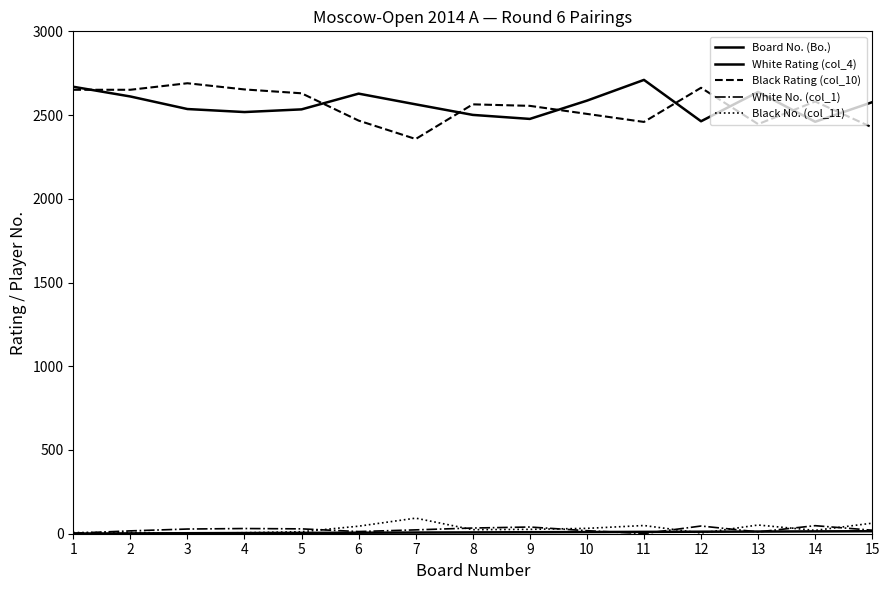

Reading right to left, what are all the values shown in this chart?

Board No. (Bo.): 15	14	13	12	11	10	9	8	7	6	5	4	3	2	1
White Rating (col_4): 2577	2460	2638	2463	2710	2586	2477	2501	2564	2628	2534	2518	2536	2611	2669
Black Rating (col_10): 2426	2581	2446	2663	2459	2507	2555	2564	2357	2467	2630	2653	2690	2651	2651
White No. (col_1): 21	48	11	46	1	18	40	34	23	13	29	31	28	17	3
Black No. (col_11): 63	20	52	4	49	32	26	24	93	45	12	6	2	8	7